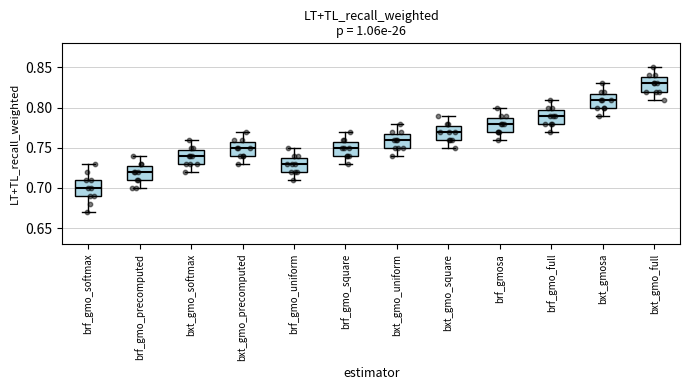

Reading left to right, transcribe this box plot: for each box, give where its median line is, the range the box spans, and where its two whiskers end, as read against the y-axis. The values are not printed on the chart, so give them approximately, as read against the axis.

brf_gmo_softmax: median 0.70, box 0.69 to 0.71, whiskers 0.67 to 0.73
brf_gmo_precomputed: median 0.72, box 0.71 to 0.73, whiskers 0.70 to 0.74
bxt_gmo_softmax: median 0.74, box 0.73 to 0.75, whiskers 0.72 to 0.76
bxt_gmo_precomputed: median 0.75, box 0.74 to 0.76, whiskers 0.73 to 0.77
brf_gmo_uniform: median 0.73, box 0.72 to 0.74, whiskers 0.71 to 0.75
brf_gmo_square: median 0.75, box 0.74 to 0.76, whiskers 0.73 to 0.77
bxt_gmo_uniform: median 0.76, box 0.75 to 0.77, whiskers 0.74 to 0.78
bxt_gmo_square: median 0.77, box 0.76 to 0.78, whiskers 0.75 to 0.79
brf_gmosa: median 0.78, box 0.77 to 0.79, whiskers 0.76 to 0.80
brf_gmo_full: median 0.79, box 0.78 to 0.80, whiskers 0.77 to 0.81
bxt_gmosa: median 0.81, box 0.80 to 0.82, whiskers 0.79 to 0.83
bxt_gmo_full: median 0.83, box 0.82 to 0.84, whiskers 0.81 to 0.85